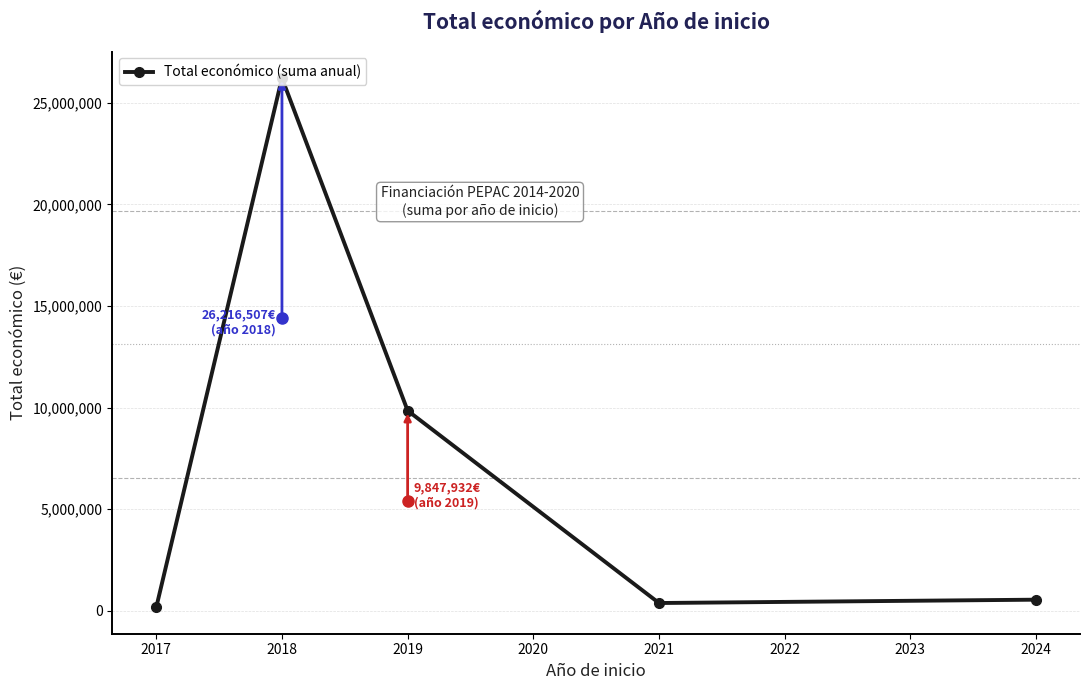

Where is the first local minimum?

2021